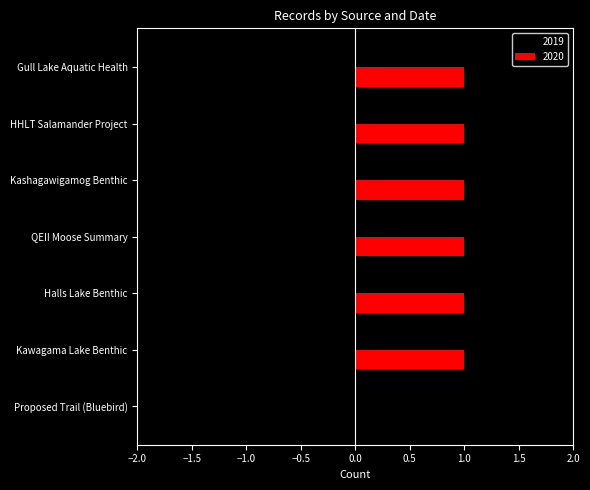

What is the sum of all 2020 values?

6